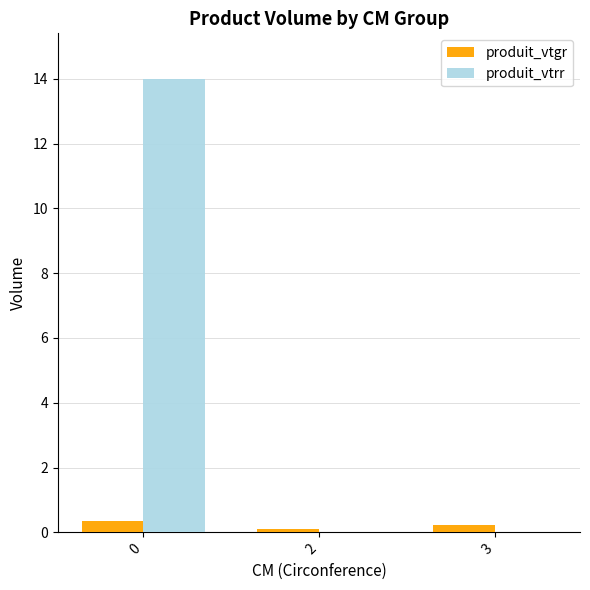

The produit_vtrr series shows -8.1 at 2. True or false?

False